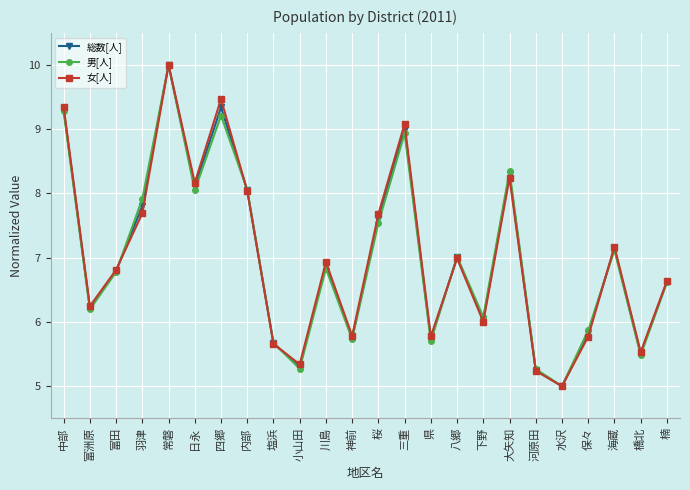

What is the lowest value of the 女[人] series?

5.0